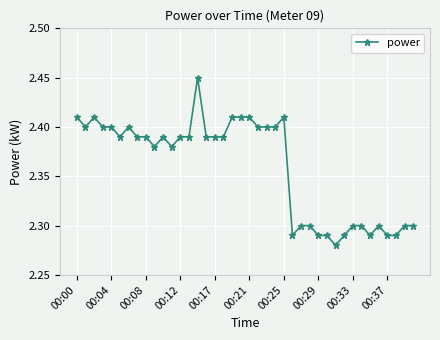

True or false: the data has more than 0 interior local peaks.

True